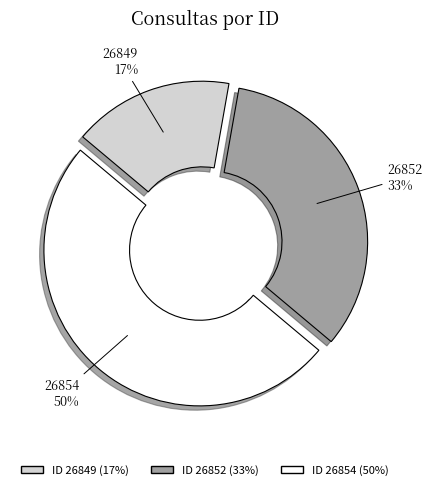

Combined, do 26854 and 26852 account for over 50%?

Yes